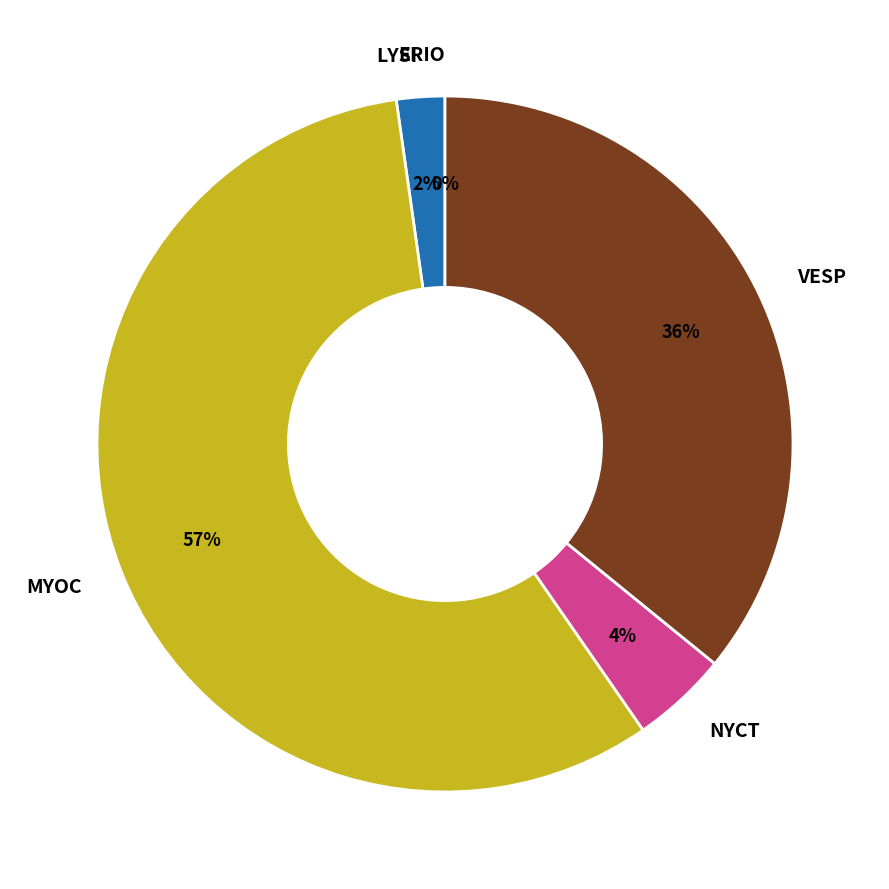

Which category has the biggest portion of the pie?

Myocastor coypus